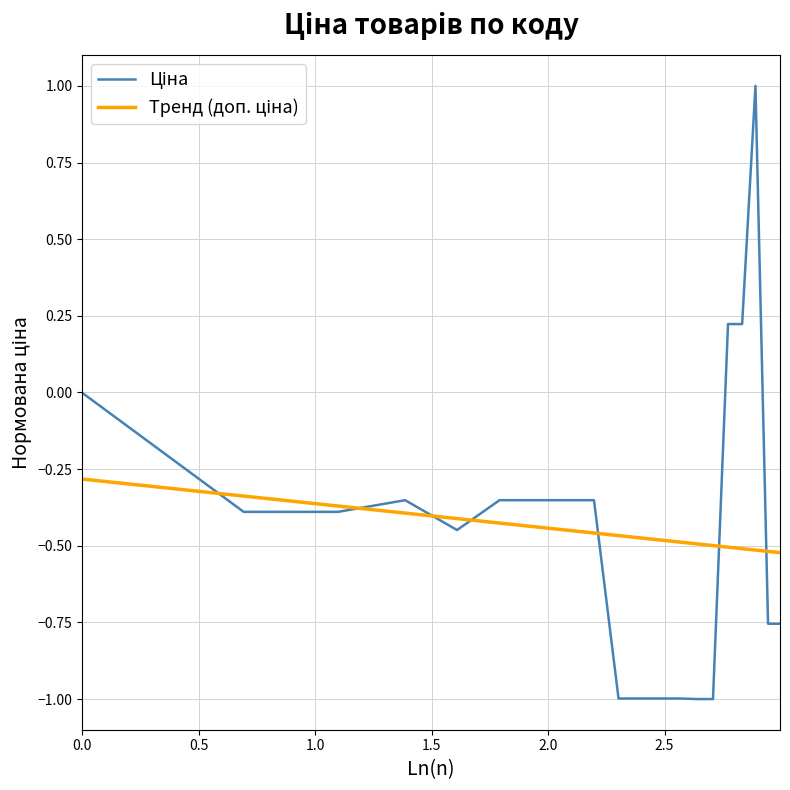

What is the greatest value displayed?

1.0